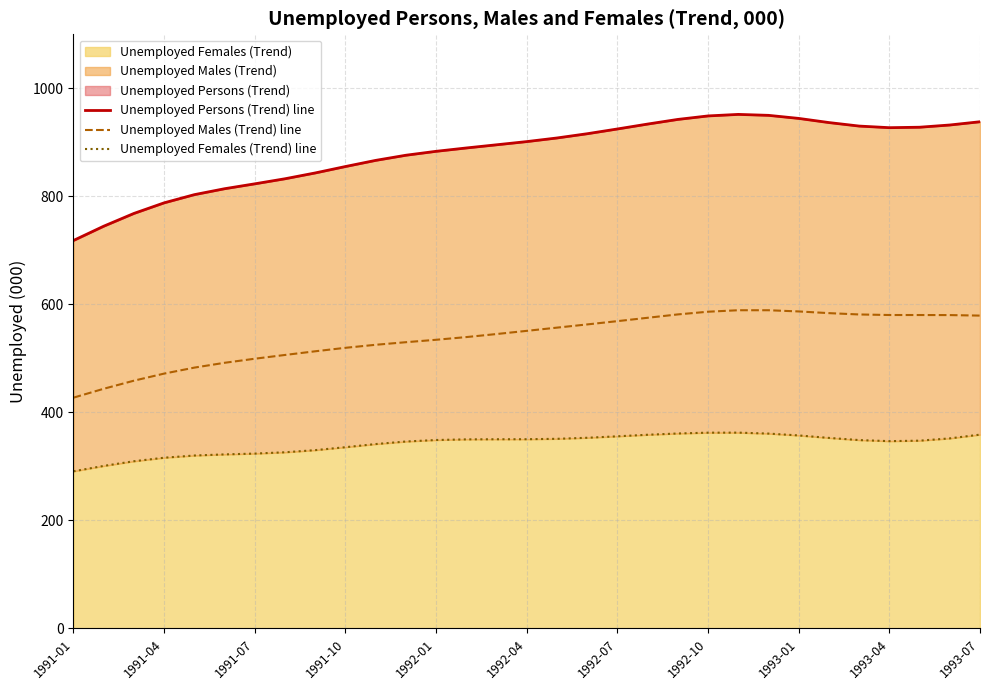

What is the sum of all Unemployed Males (Trend) line values?

16722.3